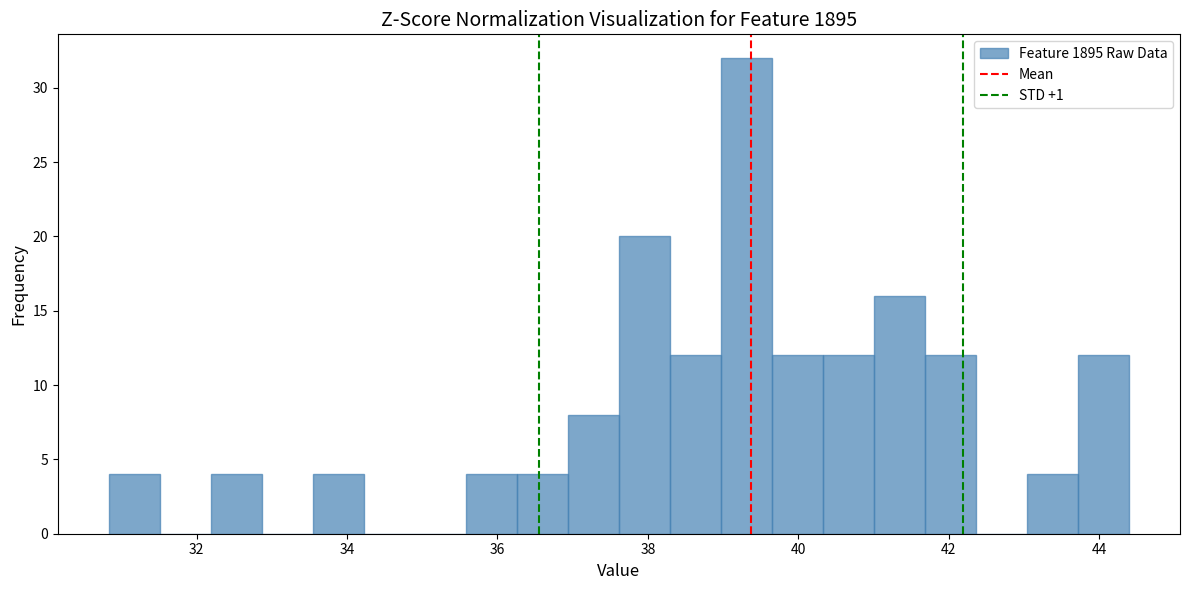

Read against the x-axis, roughly where is the centre of the tallest bar?

39.4